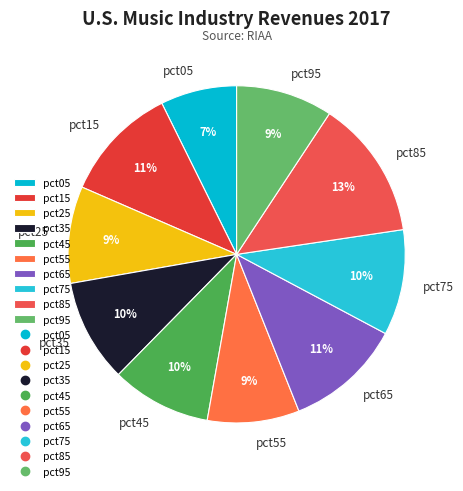

Do pct75 and pct05 together represent more than half of the pie?

No